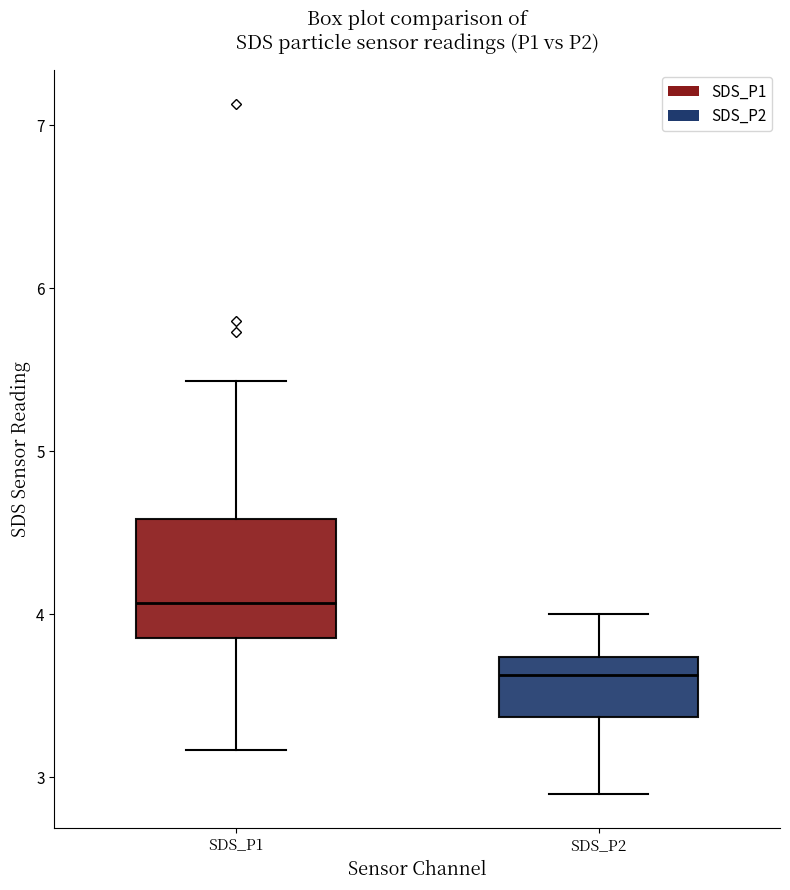

Reading left to right, read every box against the y-axis: the position of its median line, the range the box covers, and the ends of its whiskers. The values are not printed on the chart, so give them approximately, as read against the axis.

SDS_P1: median 4.1, box 3.9 to 4.6, whiskers 3.2 to 5.4
SDS_P2: median 3.6, box 3.4 to 3.7, whiskers 2.9 to 4.0